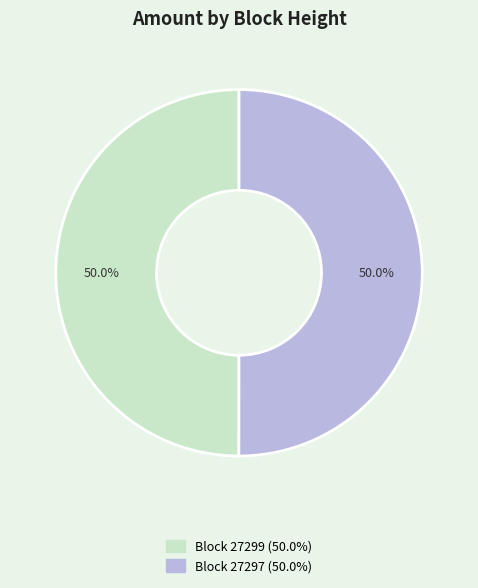

Count the number of slices in the pie.

2